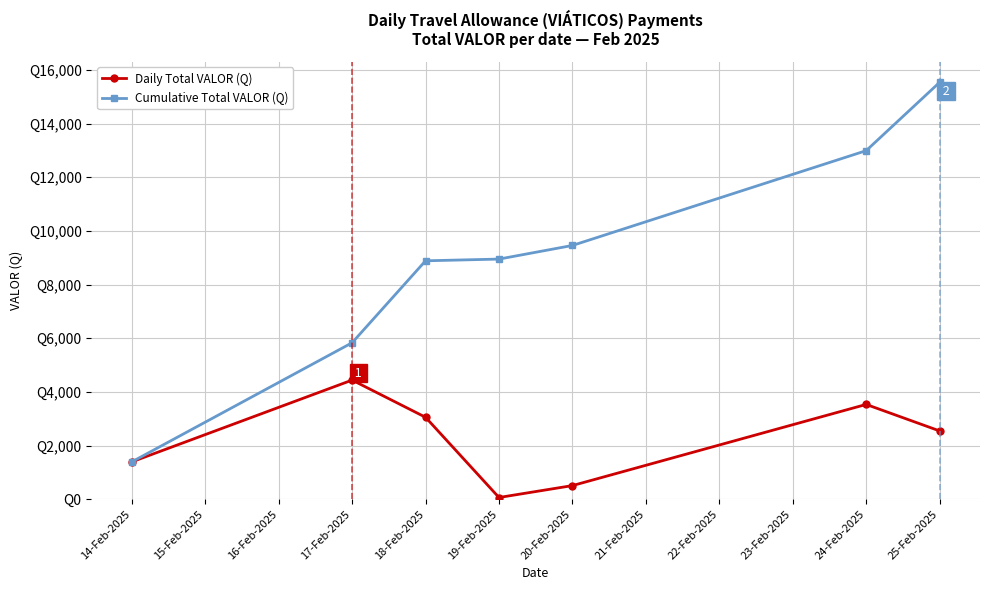

Rank the series by their average value, from highest to lowest.

Cumulative Total VALOR (Q), Daily Total VALOR (Q)